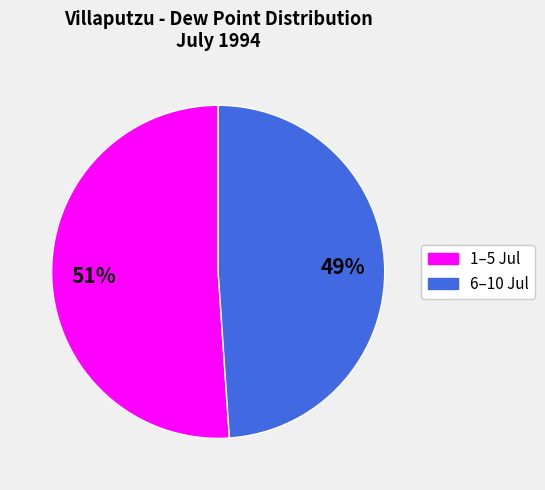

Count the number of slices in the pie.

2